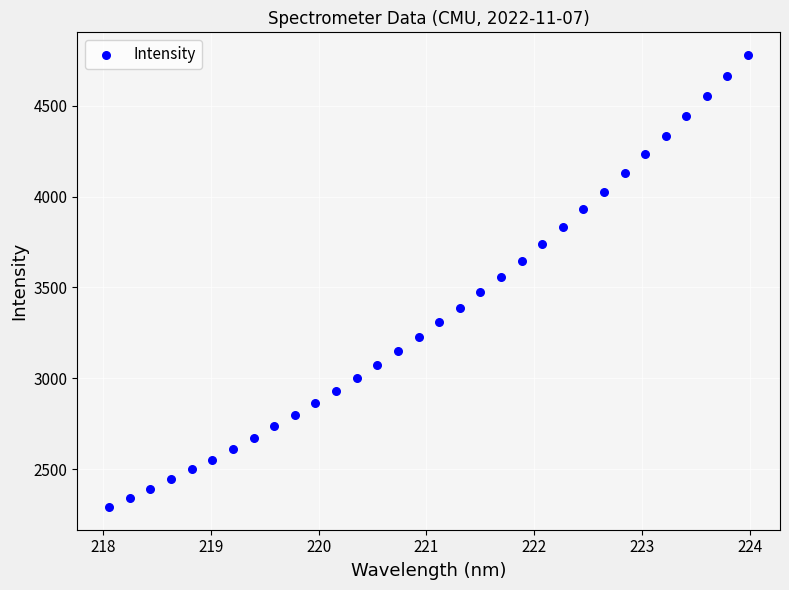

What is the range of X values (max minus min)?

5.9